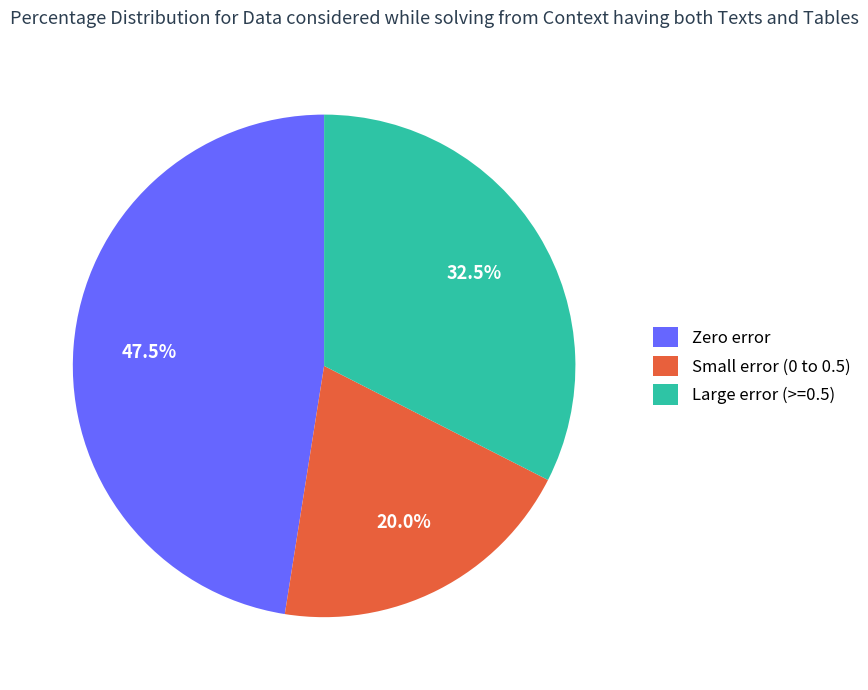

What is the ratio of the value at Small error (0 to 0.5) to the value at Large error (>=0.5)?

0.6